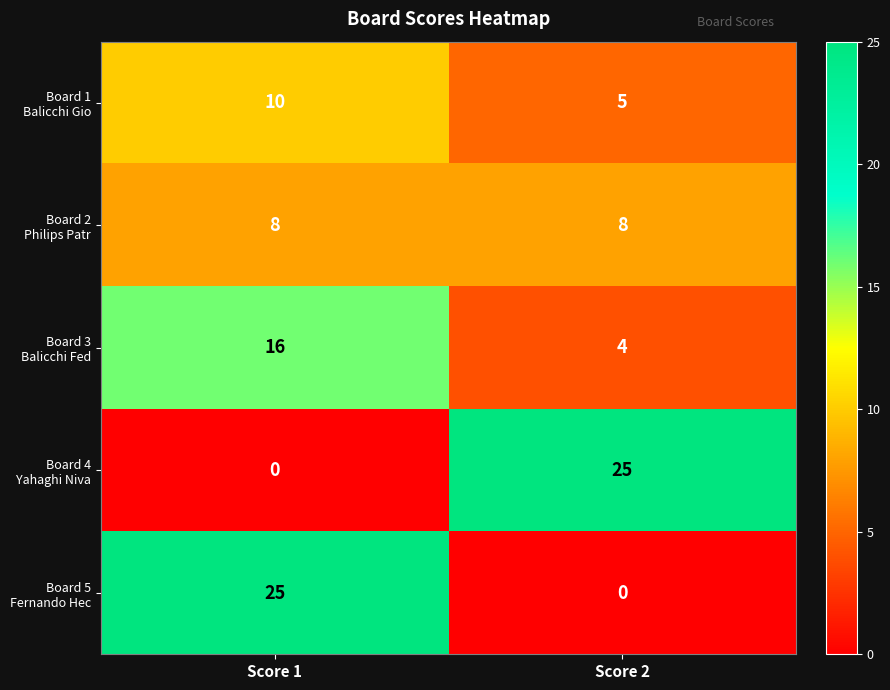

What is the greatest value displayed?

25